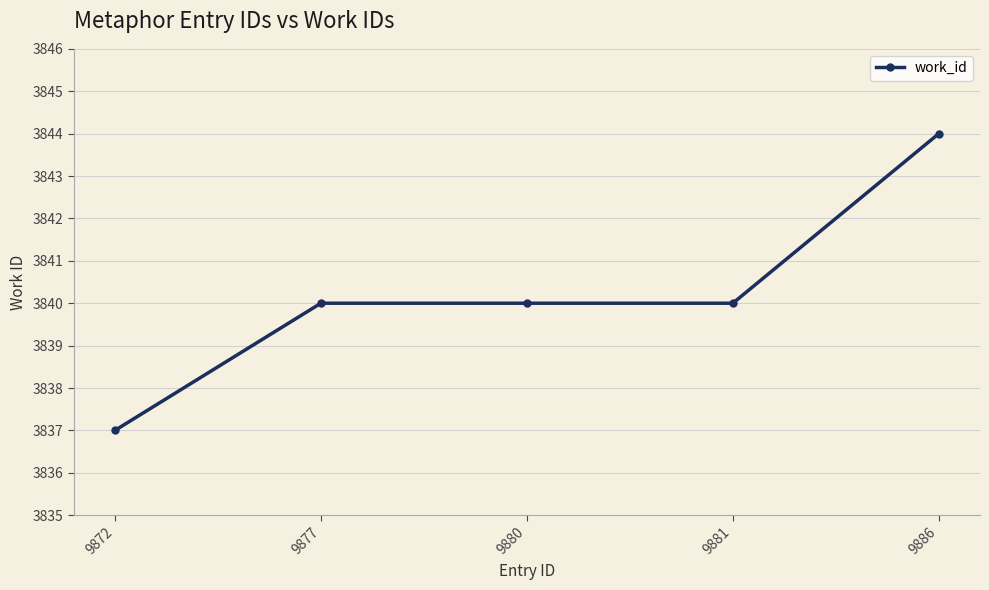

Reading left to right, list all the values displayed in this chart.

9872=3837	9877=3840	9880=3840	9881=3840	9886=3844